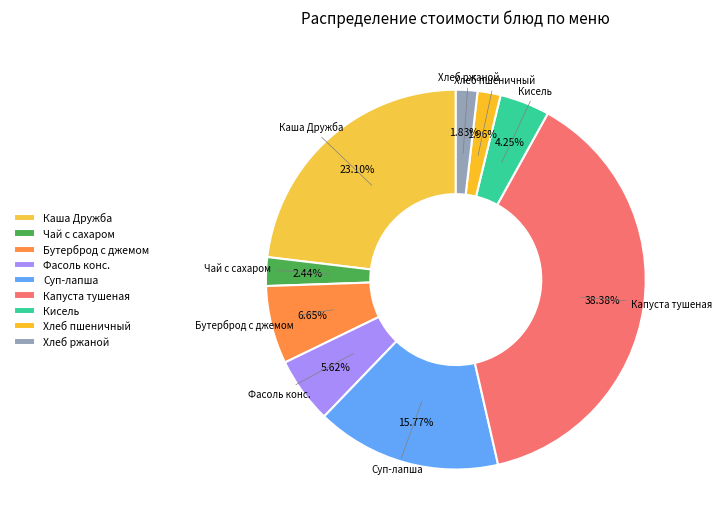

Between Кисель and Хлеб ржаной, which is larger?

Кисель